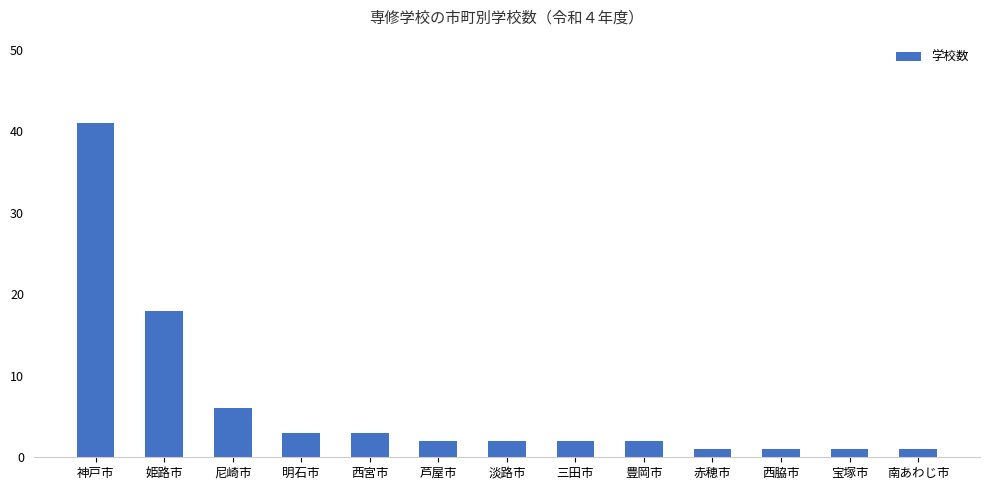

The chart shows a value of 3 at 明石市. True or false?

True